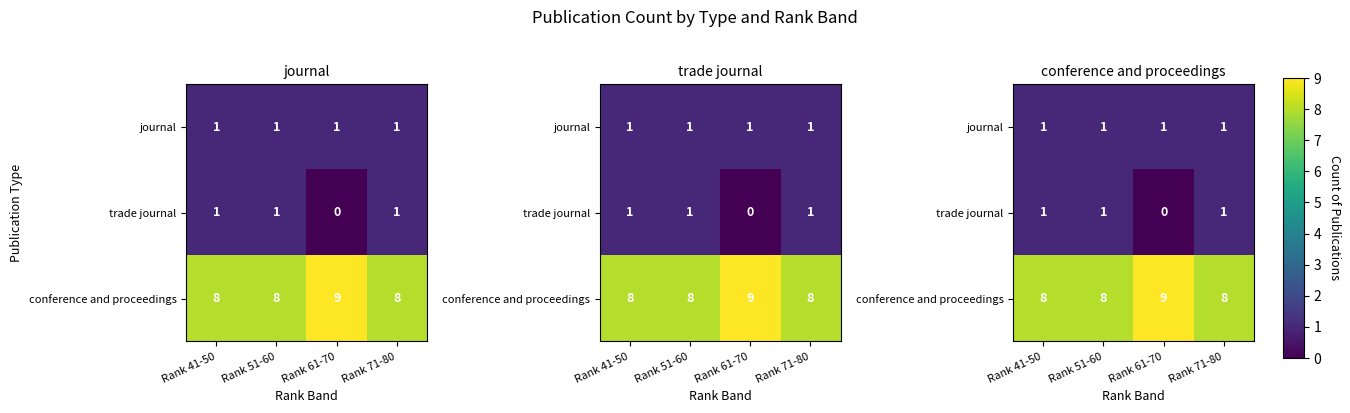

At how many categories does at least one series exceed 0?

4